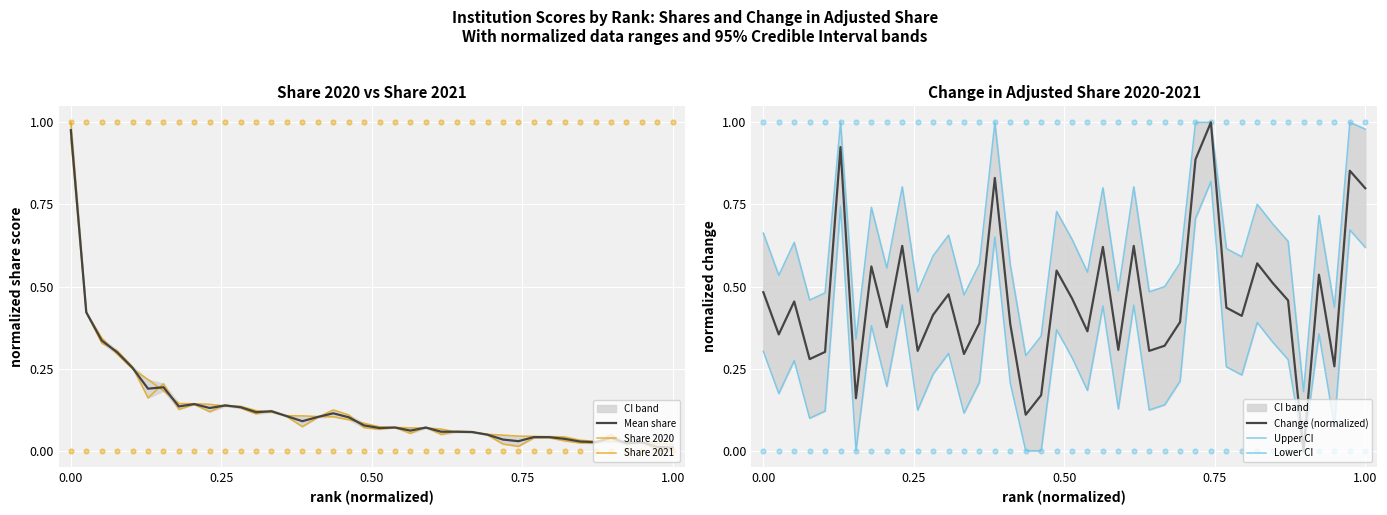

Is the value of Upper CI at 29 greater than the value of Share 2020 at 19?

Yes